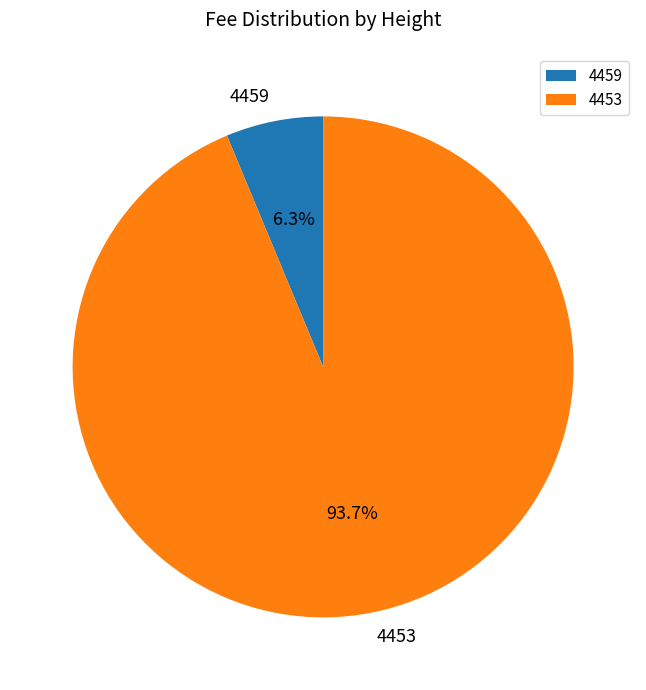

Is it true that 4453 is 94% of the pie?

True